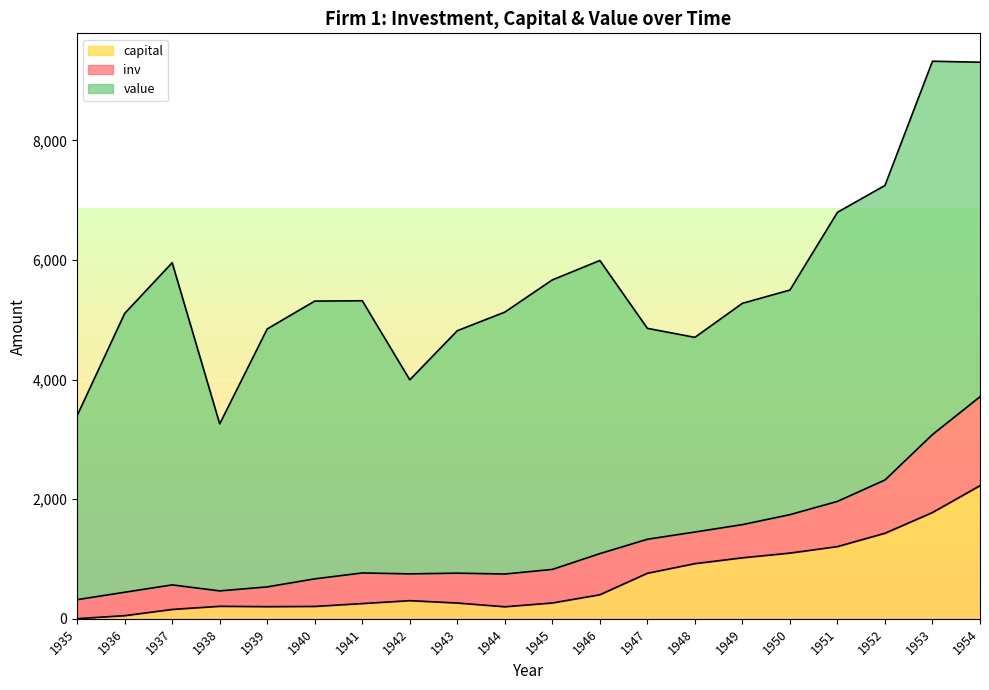

Reading left to right, list all the values displayed in this chart.

inv: 317.6	391.8	410.6	257.7	330.8	461.2	512.0	448.0	499.6	547.5	561.2	688.1	568.9	529.2	555.1	642.9	755.9	891.2	1304.4	1486.7
capital: 2.8	52.6	156.9	209.2	203.4	207.2	255.2	303.7	264.1	201.6	265.0	402.2	761.5	922.4	1020.1	1099.0	1207.7	1430.5	1777.3	2226.3
value: 3078.5	4661.7	5387.1	2792.2	4313.2	4643.9	4551.2	3244.1	4053.7	4379.3	4840.9	4900.9	3526.5	3254.7	3700.2	3755.6	4833.0	4924.9	6241.7	5593.6